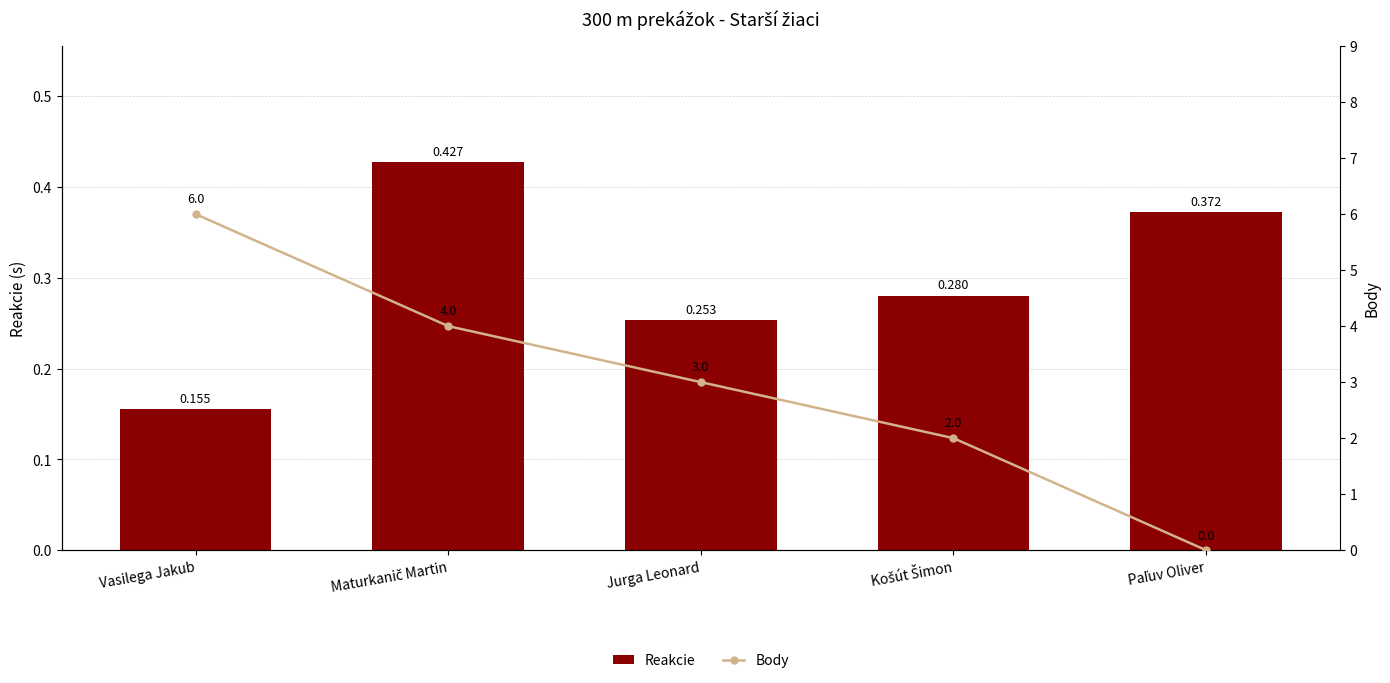

What is the label of the 2nd bar from the right?

Košút Šimon